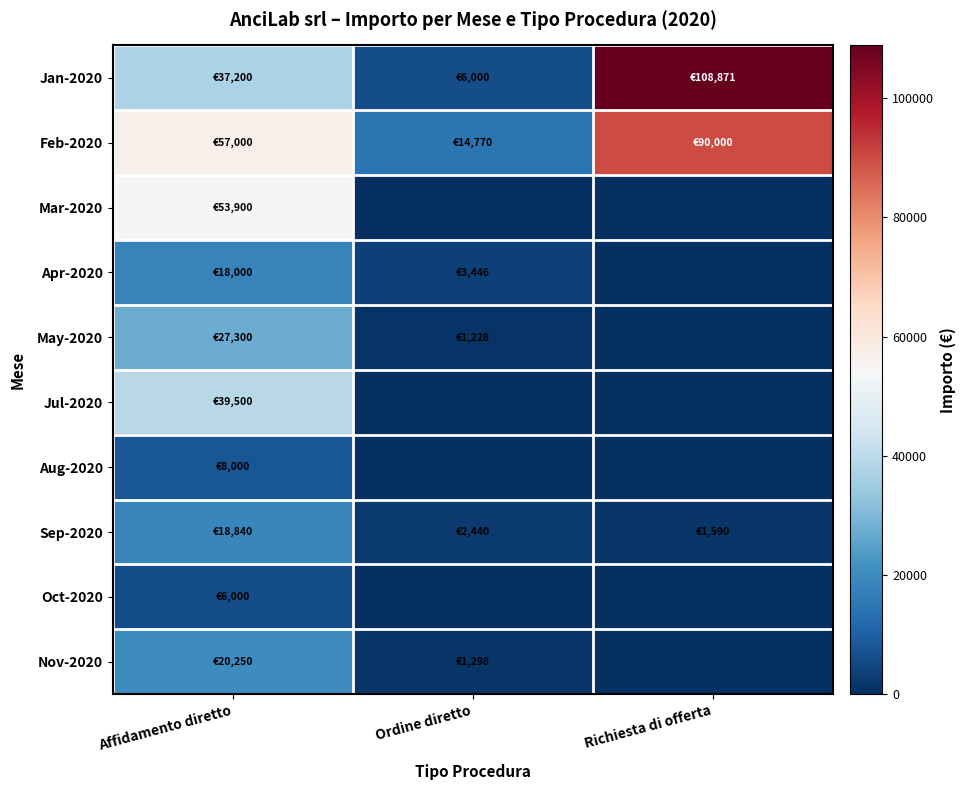

Reading left to right, extract all data points from this chart.

Jan-2020: Affidamento diretto=37200.0	Ordine diretto=6000.0	Richiesta di offerta=108870.6
Feb-2020: Affidamento diretto=57000.0	Ordine diretto=14770.0	Richiesta di offerta=90000.0
Mar-2020: Affidamento diretto=53900.0	Ordine diretto=0.0	Richiesta di offerta=0.0
Apr-2020: Affidamento diretto=18000.0	Ordine diretto=3446.4	Richiesta di offerta=0.0
May-2020: Affidamento diretto=27300.0	Ordine diretto=1228.3	Richiesta di offerta=0.0
Jul-2020: Affidamento diretto=39500.0	Ordine diretto=0.0	Richiesta di offerta=0.0
Aug-2020: Affidamento diretto=8000.0	Ordine diretto=0.0	Richiesta di offerta=0.0
Sep-2020: Affidamento diretto=18840.0	Ordine diretto=2440.1	Richiesta di offerta=1590.0
Oct-2020: Affidamento diretto=6000.0	Ordine diretto=0.0	Richiesta di offerta=0.0
Nov-2020: Affidamento diretto=20250.0	Ordine diretto=1298.0	Richiesta di offerta=0.0